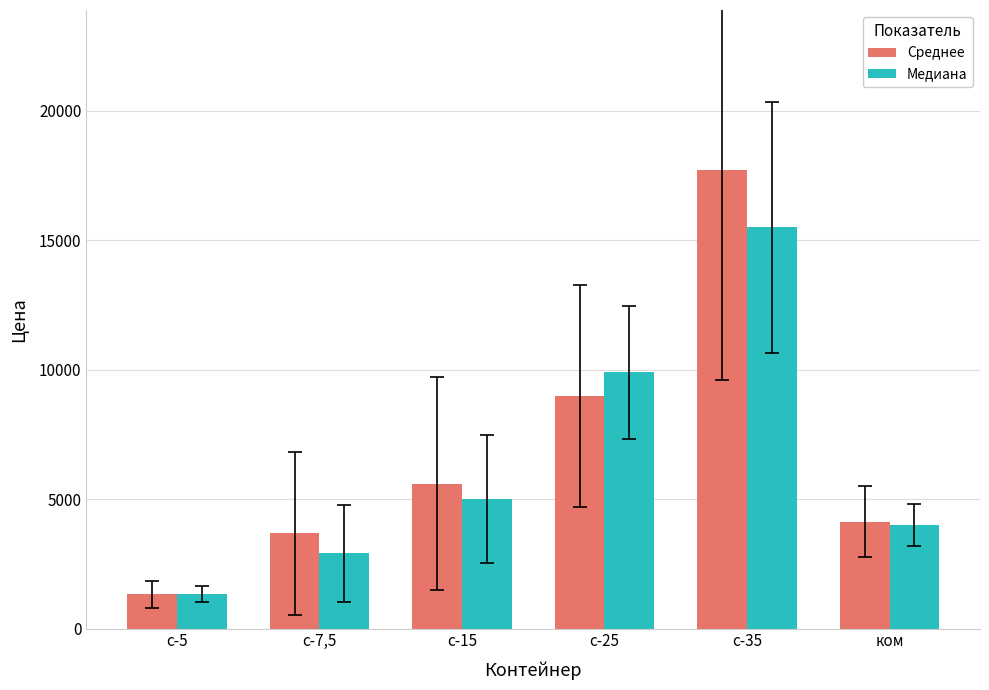

What is the difference between the maximum and minimum values in the Среднее series?

16375